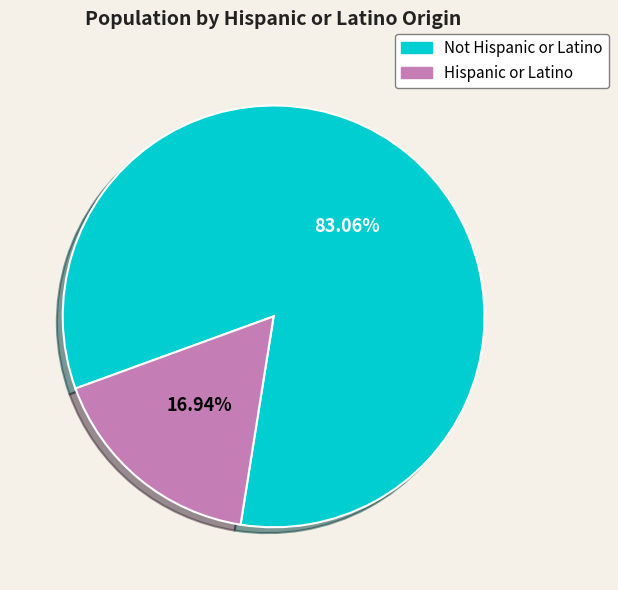

What is the smallest slice in the pie chart?

Hispanic or Latino